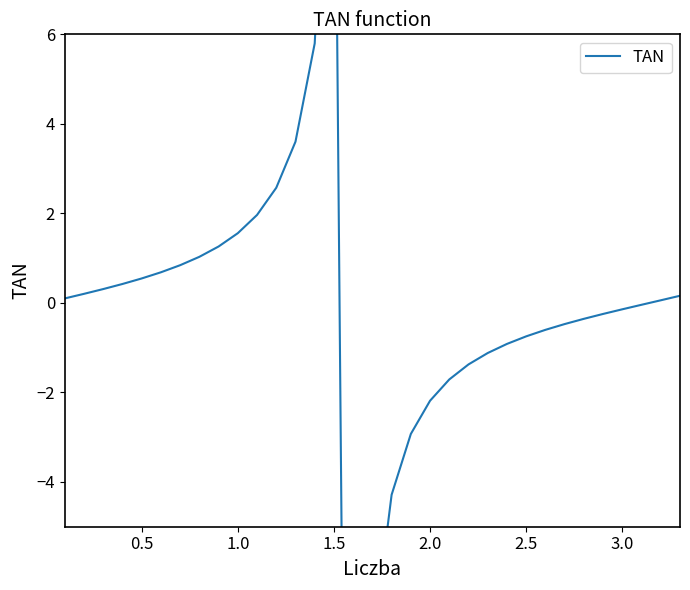

What is the sum of all values?

-23.8